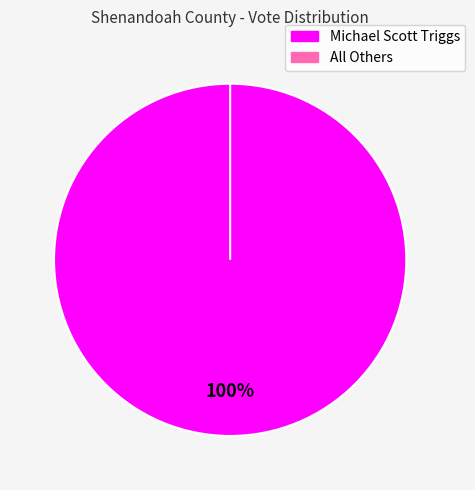

Which slice is the largest?

Michael Scott Triggs